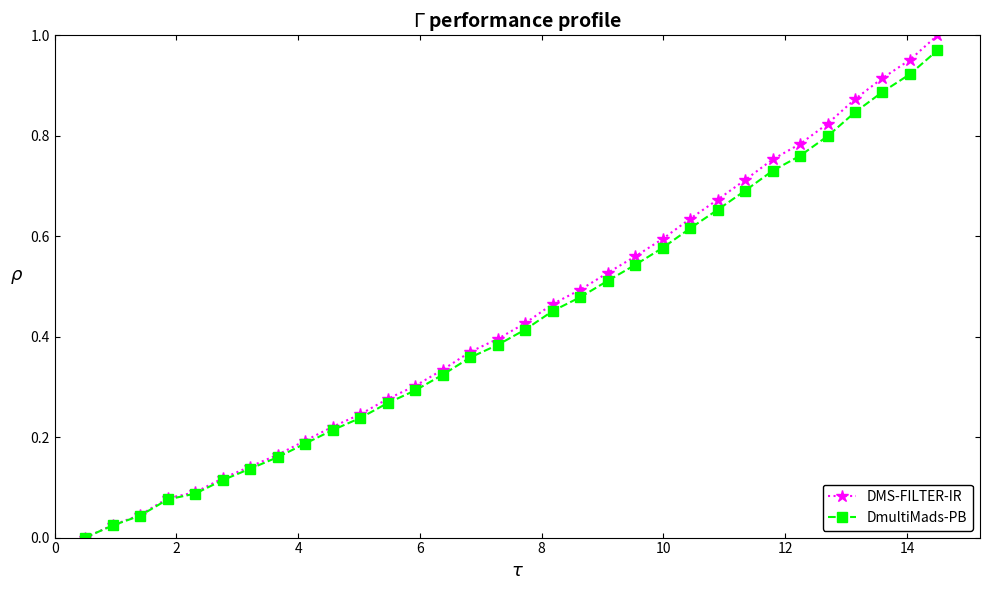

Which series has the largest range (max minus min)?

DMS-FILTER-IR